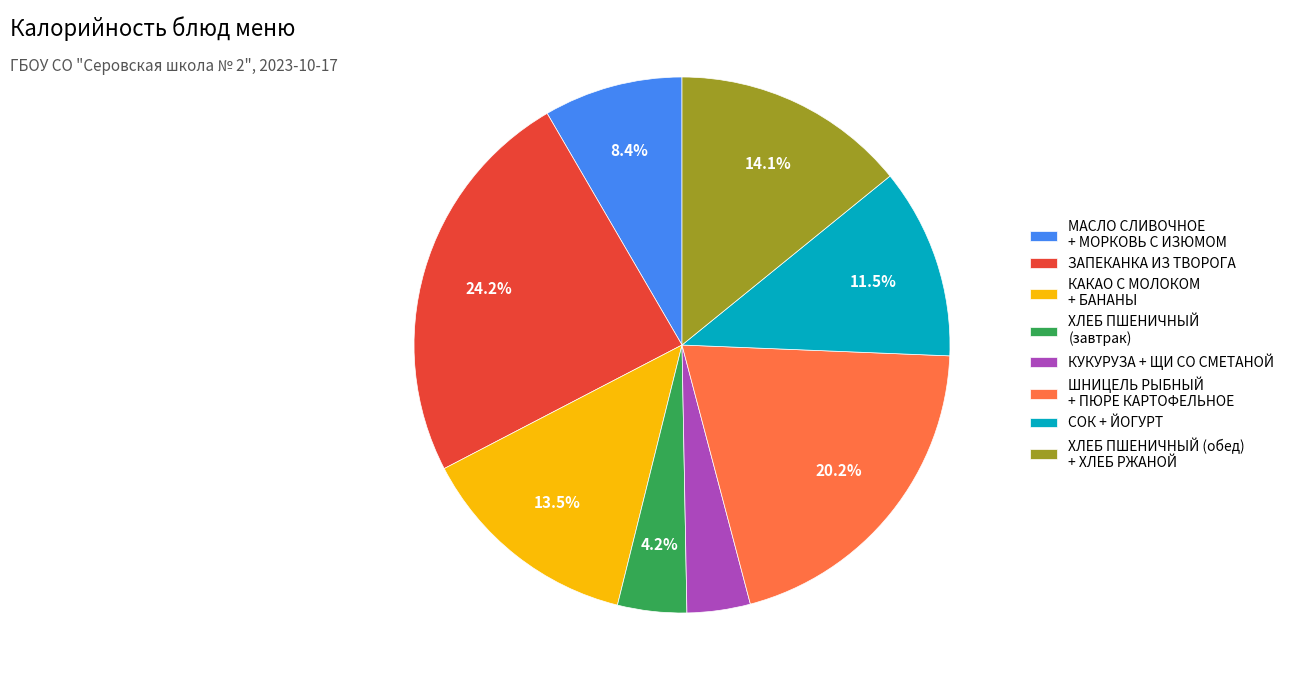

Approximately how many times larger is the value at ШНИЦЕЛЬ РЫБНЫЙ + ПЮРЕ КАРТОФЕЛЬНОЕ compared to ХЛЕБ ПШЕНИЧНЫЙ (обед) + ХЛЕБ РЖАНОЙ?

1.4